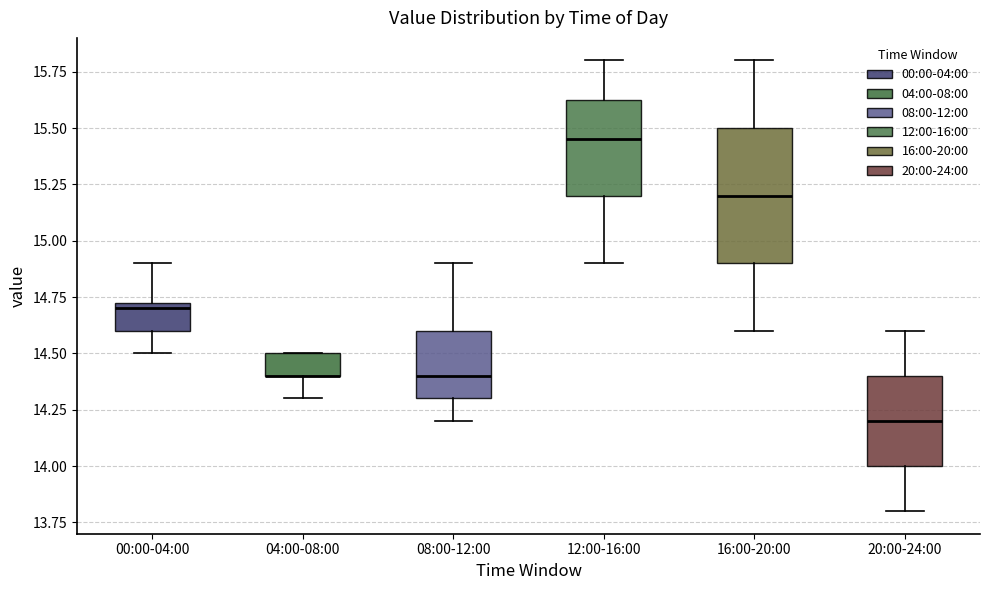

Reading left to right, transcribe this box plot: for each box, give where its median line is, the range the box spans, and where its two whiskers end, as read against the y-axis. The values are not printed on the chart, so give them approximately, as read against the axis.

00:00-04:00: median 14.70, box 14.60 to 14.75, whiskers 14.50 to 14.90
04:00-08:00: median 14.40 (drawn on the box's lower edge), box 14.40 to 14.50, whiskers 14.30 to 14.50
08:00-12:00: median 14.40, box 14.30 to 14.60, whiskers 14.20 to 14.90
12:00-16:00: median 15.45, box 15.20 to 15.65, whiskers 14.90 to 15.80
16:00-20:00: median 15.20, box 14.90 to 15.50, whiskers 14.60 to 15.80
20:00-24:00: median 14.20, box 14.00 to 14.40, whiskers 13.80 to 14.60